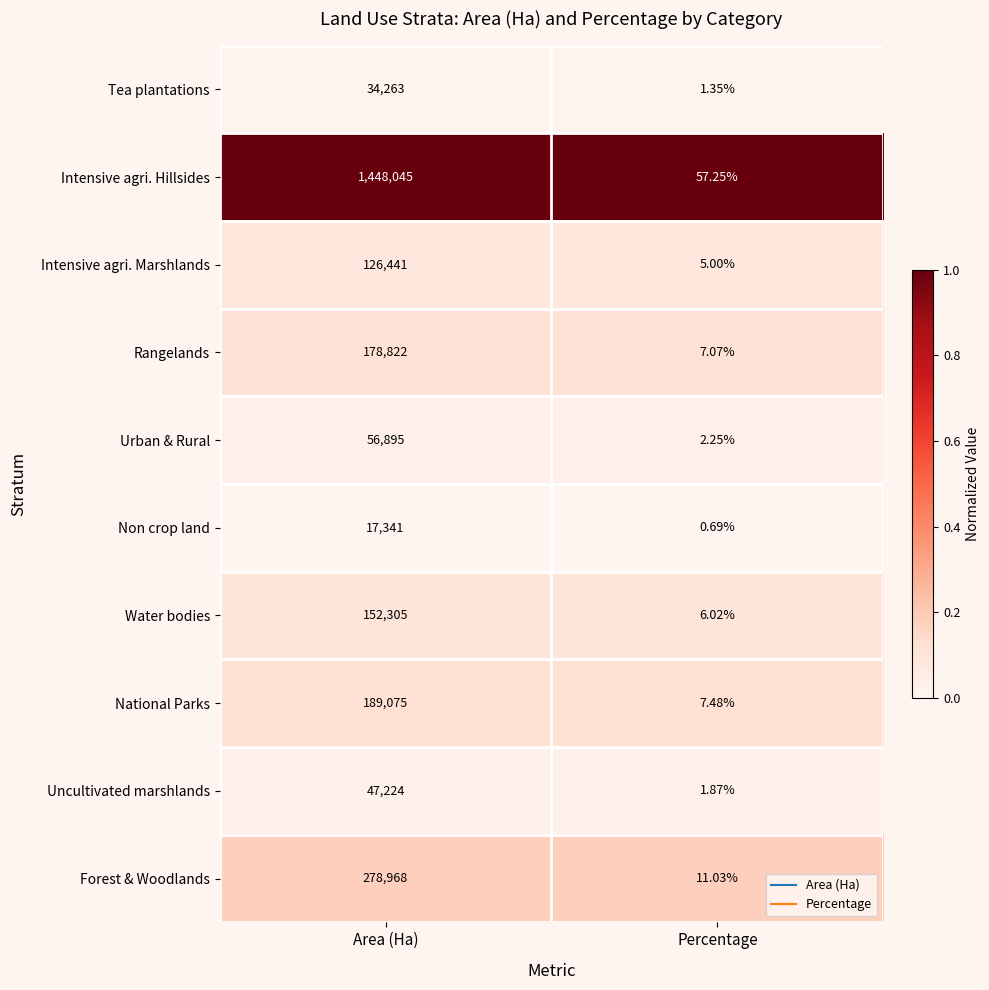

Between Area (Ha) and Percentage, which series saw the biggest shift?

Intensive agri. Hillsides